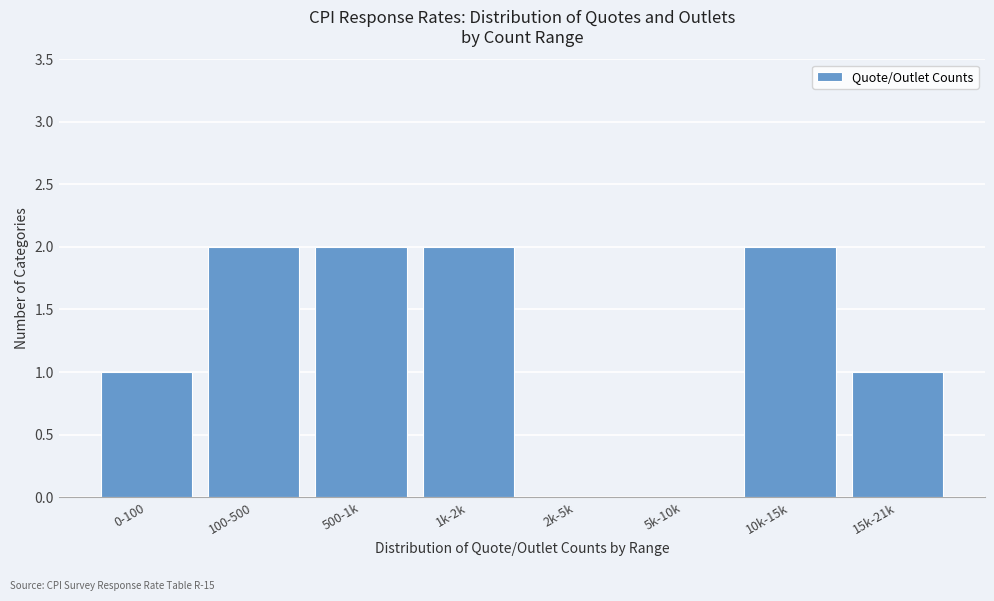

Reading left to right, list all the values displayed in this chart.

0-100=1	100-500=2	500-1k=2	1k-2k=2	2k-5k=0	5k-10k=0	10k-15k=2	15k-21k=1